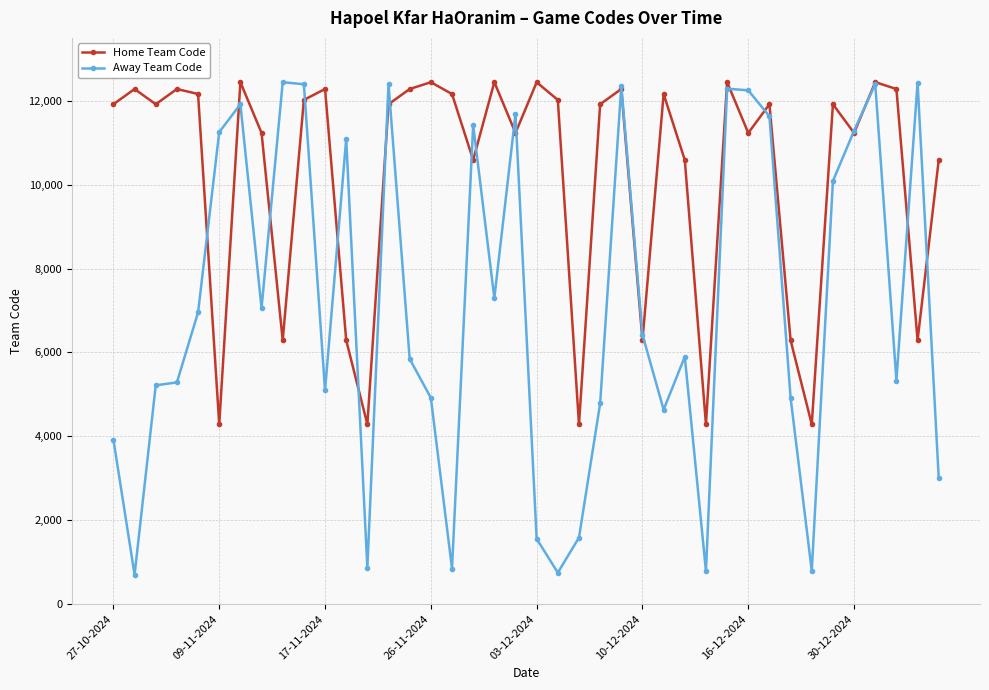

Rank the series by their average value, from lowest to highest.

Away Team Code, Home Team Code